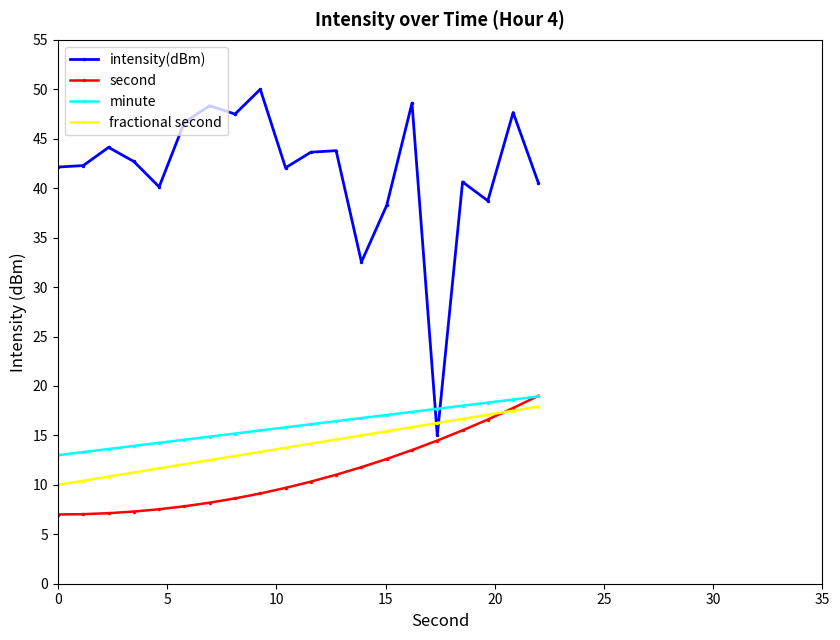

What is the maximum value shown in the chart?

50.0